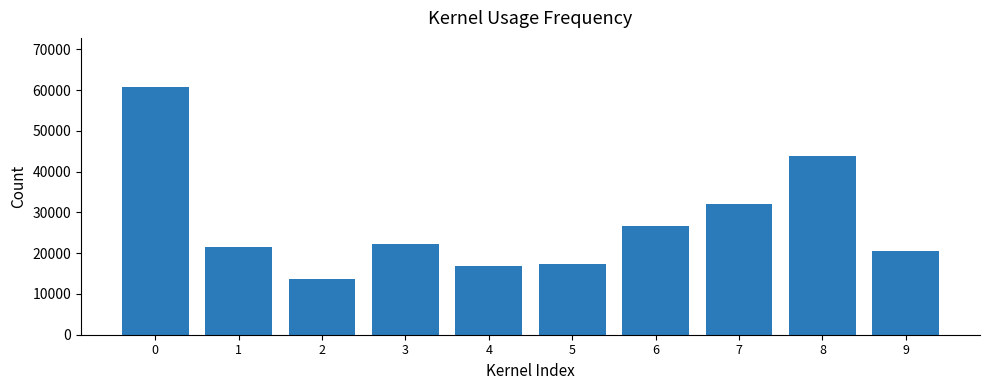

Reading left to right, what are all the values shown in this chart?

60657	21489	13678	22134	16843	17345	26734	32167	43721	20543